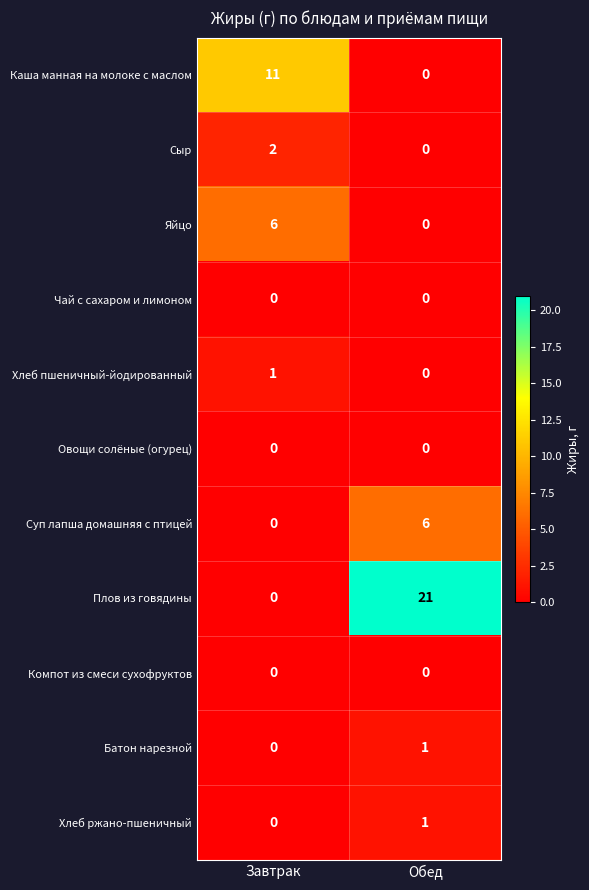

Which series has the widest spread of values?

Плов из говядины